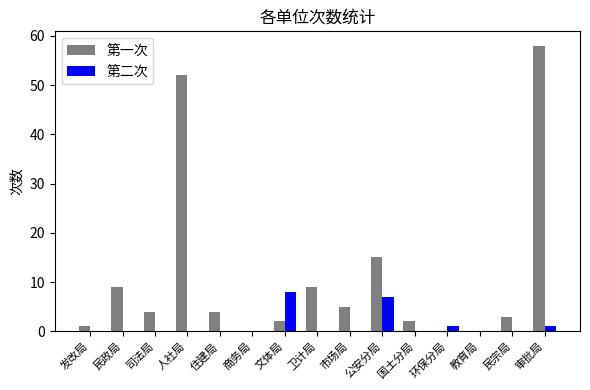

What is the spread (max minus min) of values at 卫计局?

9